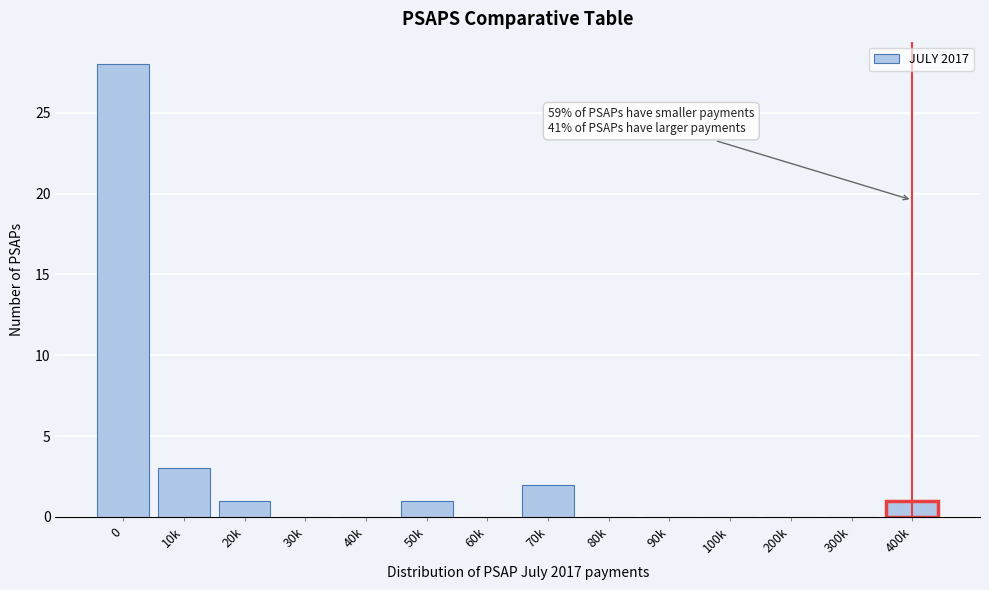

Reading right to left, list all the values displayed in this chart.

400k=1	300k=0	200k=0	100k=0	90k=0	80k=0	70k=2	60k=0	50k=1	40k=0	30k=0	20k=1	10k=3	0=28